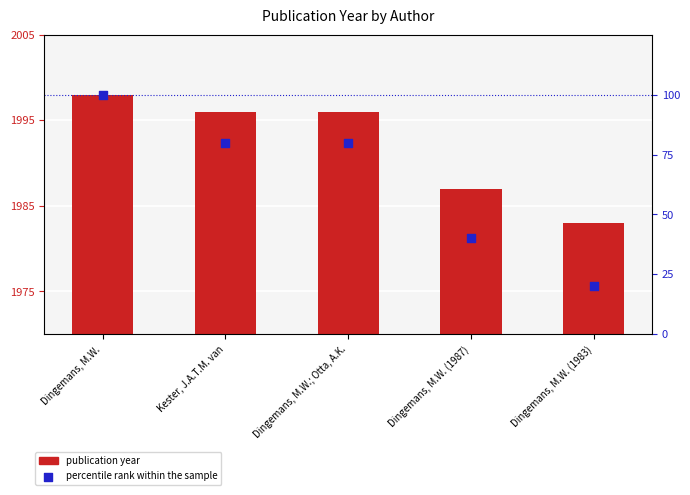

Which series has the largest Y range (max minus min)?

percentile rank within the sample